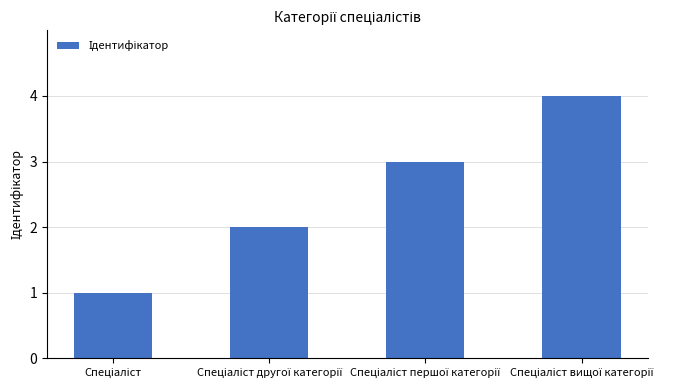

What is the difference between the maximum and minimum values?

3